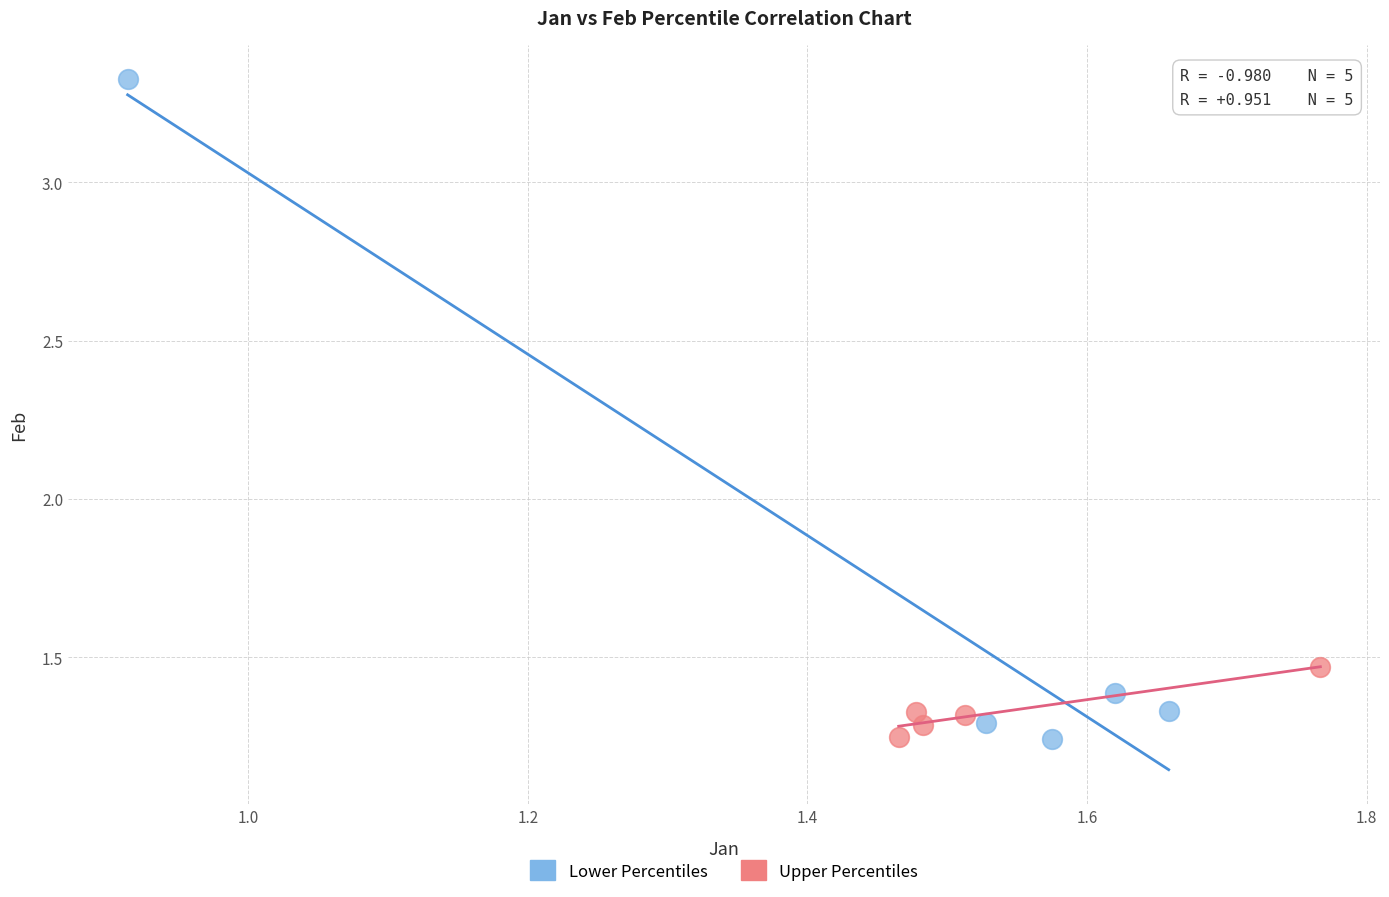

Which series contains the highest Y value?

Lower Percentiles